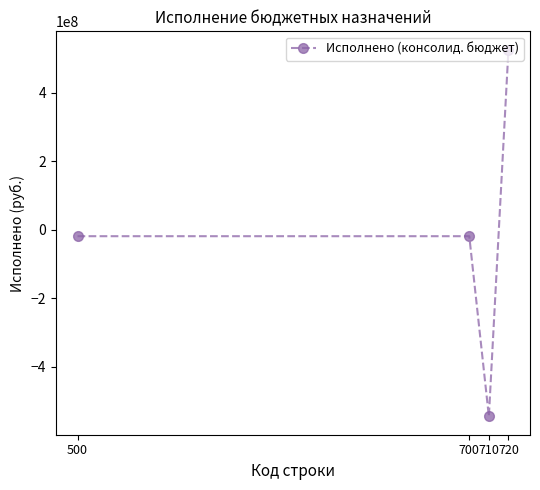

How many points are lower than both their immediate neighbors (excluding endpoints)?

1